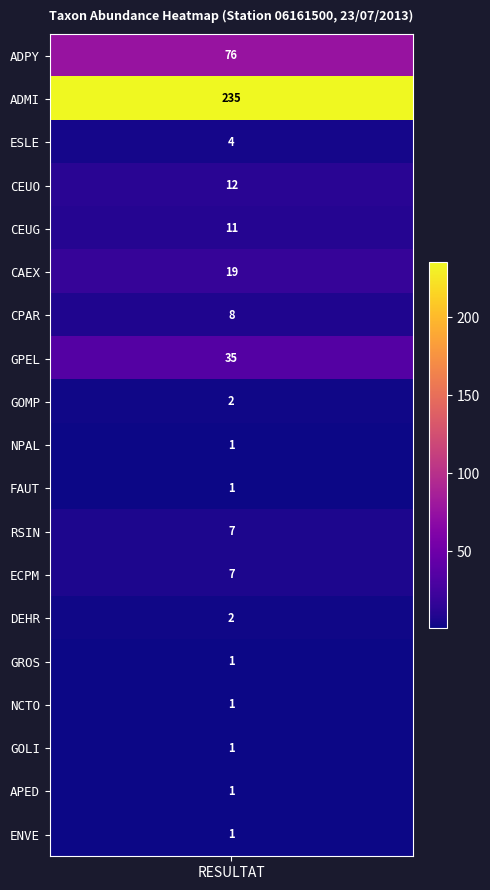

Reading left to right, list all the values displayed in this chart.

resultat=76	1=235	2=4	3=12	4=11	5=19	6=8	7=35	8=2	9=1	10=1	11=7	12=7	13=2	14=1	15=1	16=1	17=1	18=1